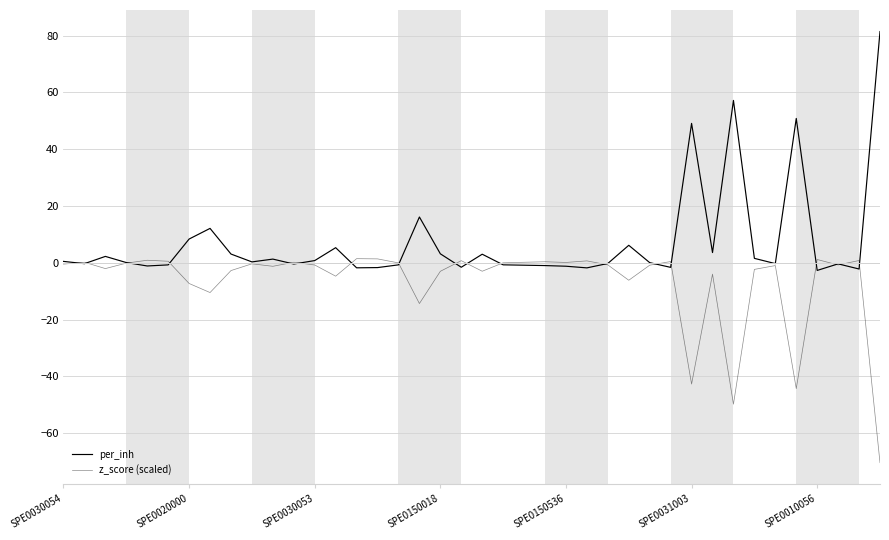

How many lines are shown in the chart?

2